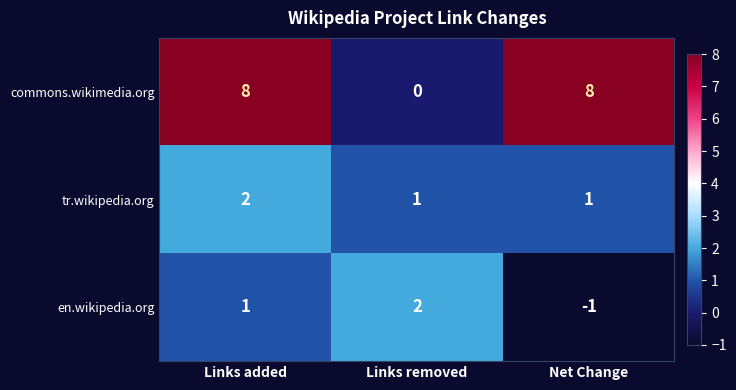

Is it true that tr.wikipedia.org equals 2 at Links added?

True